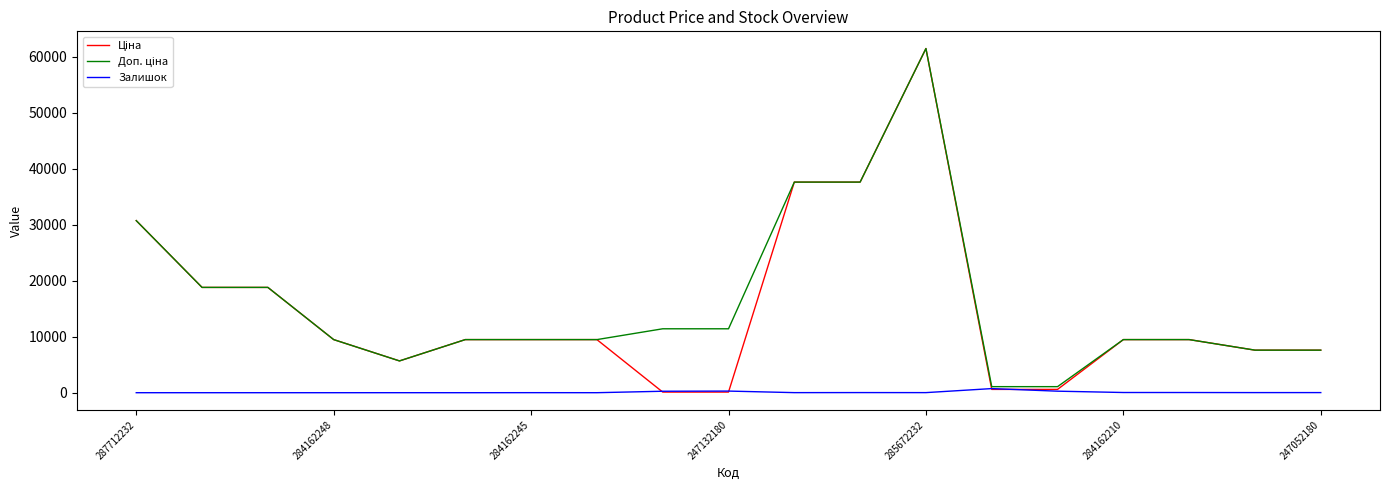

What is the greatest value displayed?

61434.3